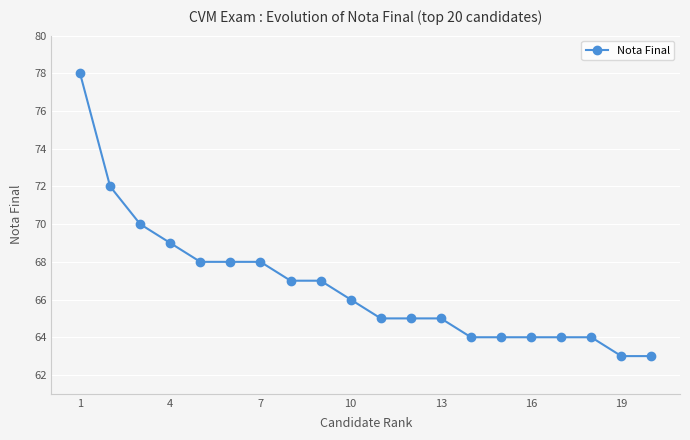

What is the greatest value displayed?

78